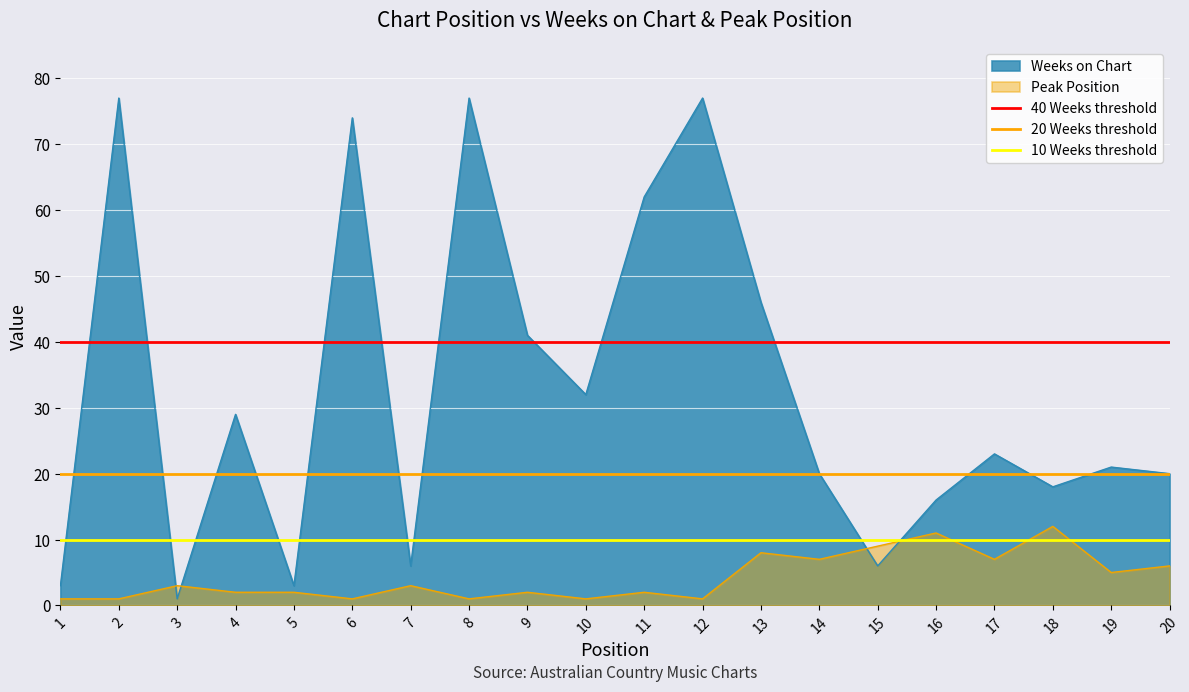

True or false: Weeks on Chart and Peak Position intersect in this chart.

True